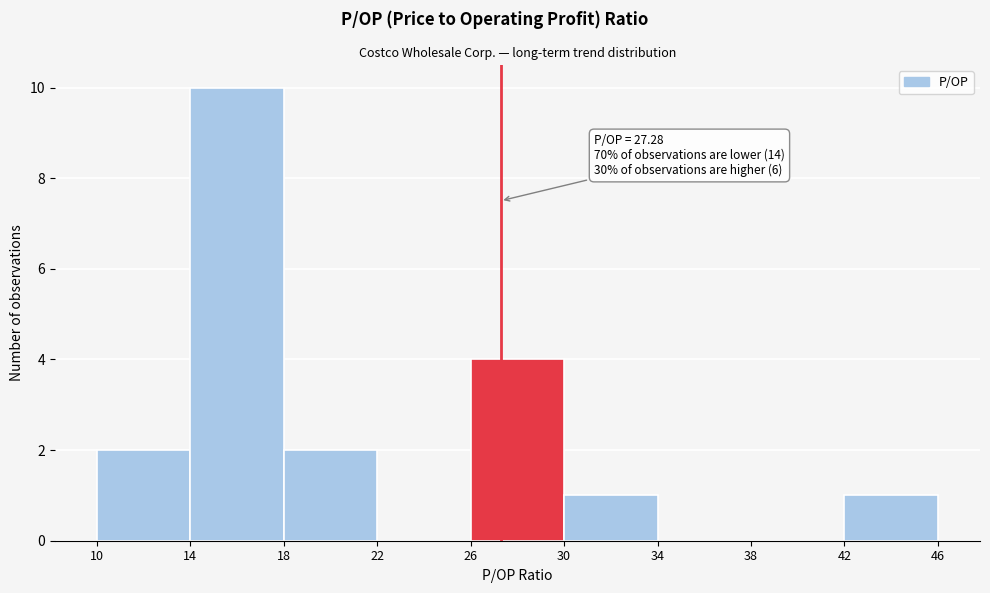

Which range on the x-axis has the tallest bar?

14 to 18